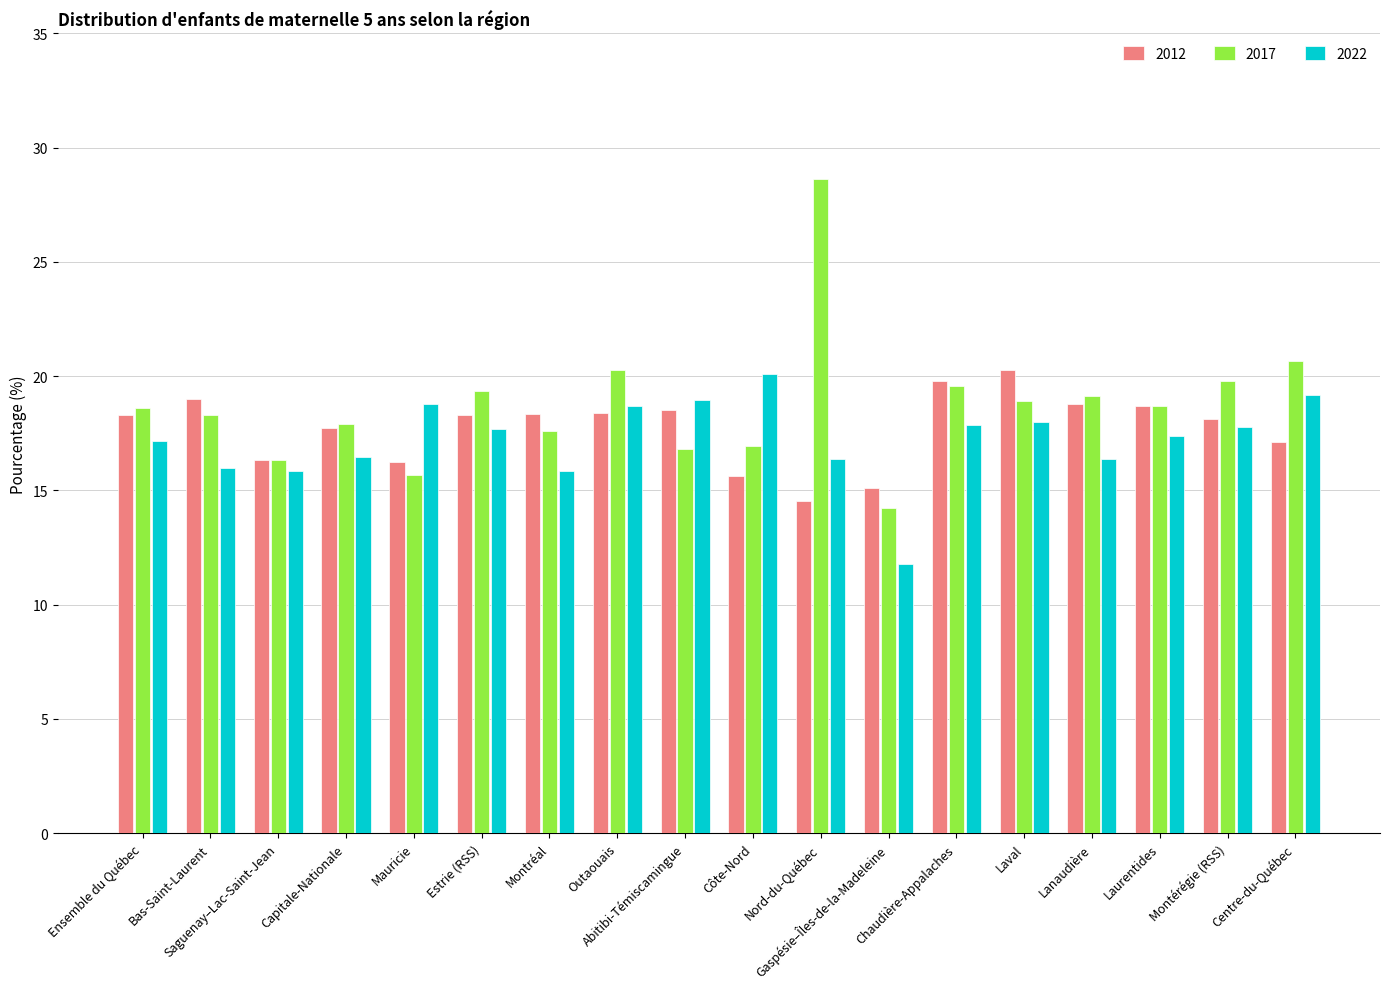

What is the highest value of the 2012 series?

20.3